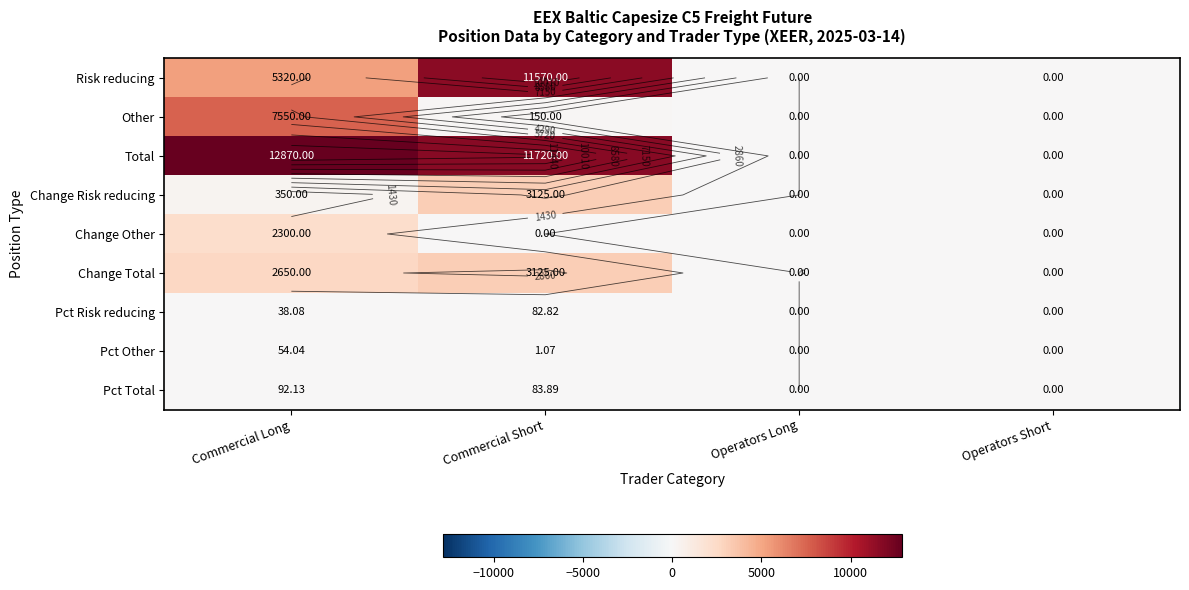

Which has a higher value, Commercial Short or Operators Long?

Commercial Short